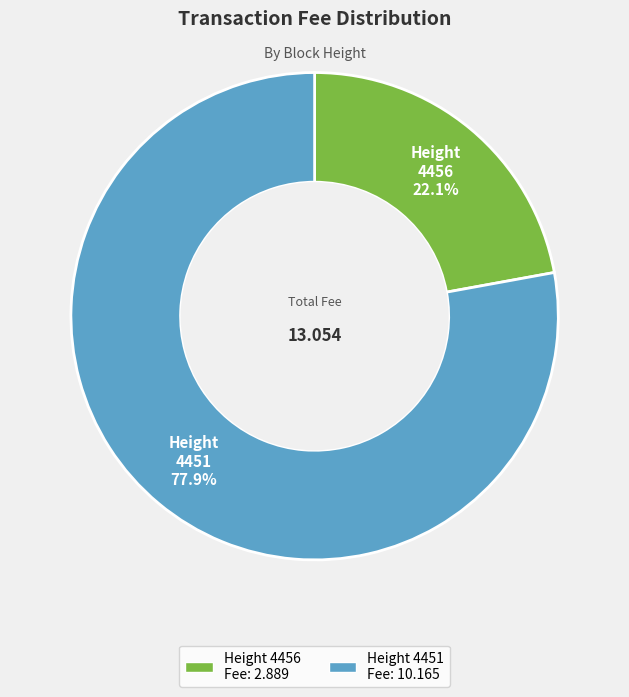

To the nearest percent, what is the difference between the largest and smallest slice percentages?

56%